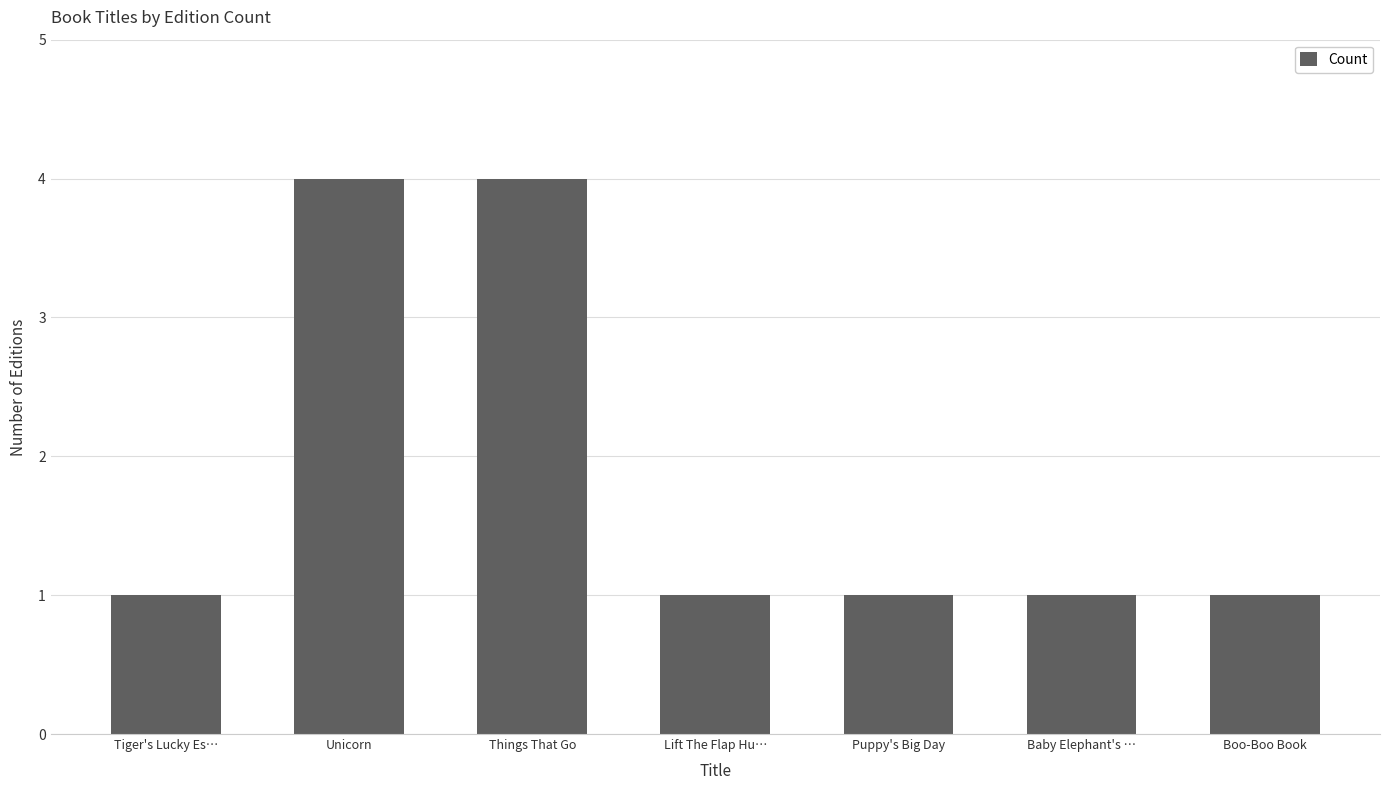

What is the ratio of the value at Things That Go to the value at Unicorn?

1.0